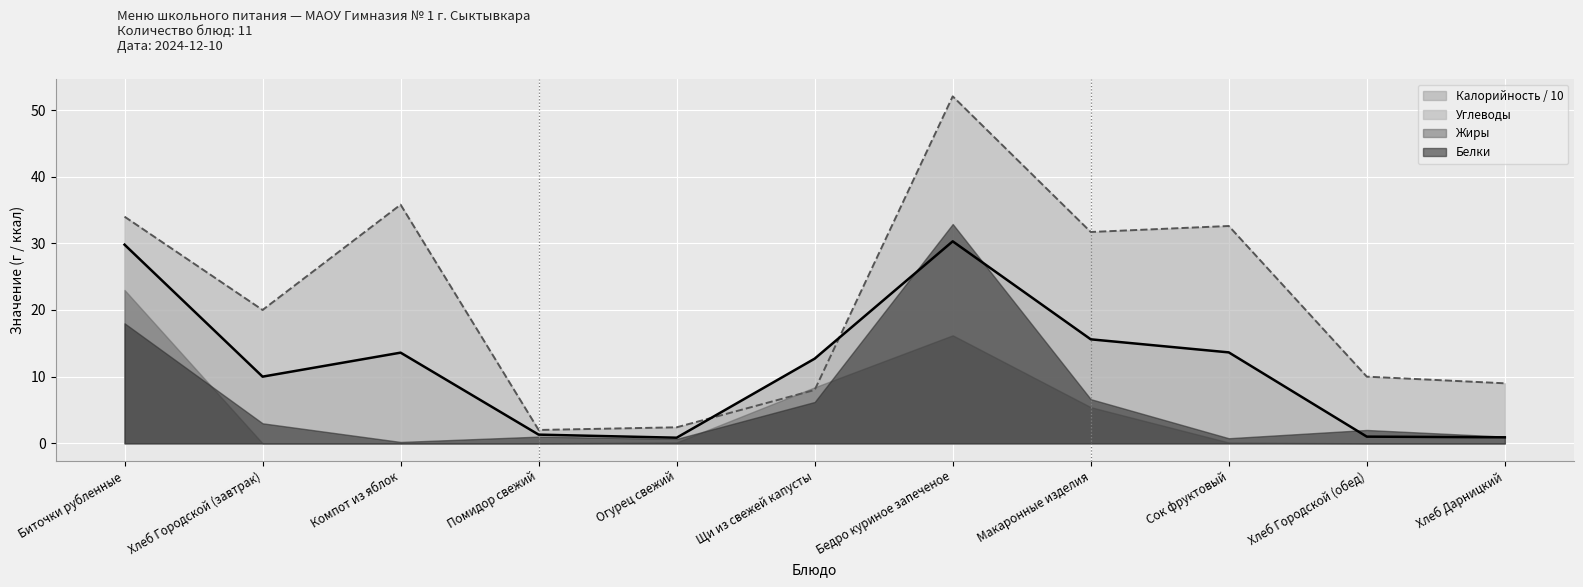

What value does the Калорийность series have at Помидор свежий?

1.3